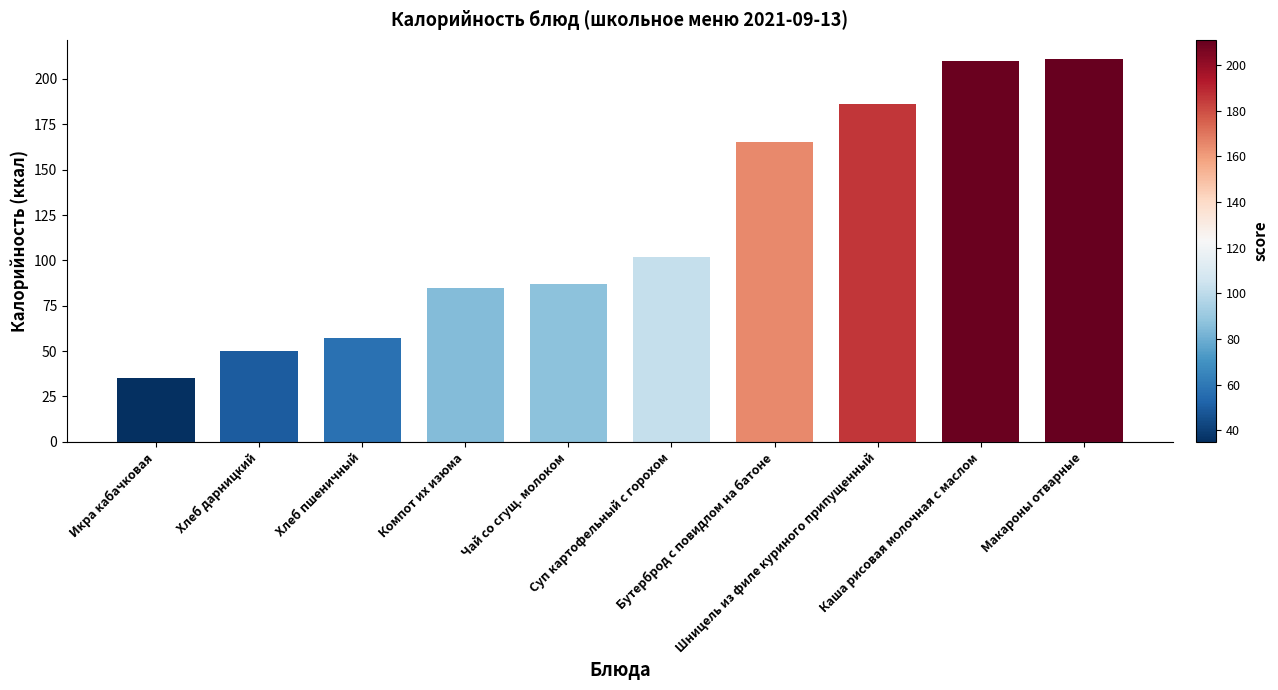

What is the change in value from Шницель из филе куриного припущенный to Макароны отварные?

+25.0